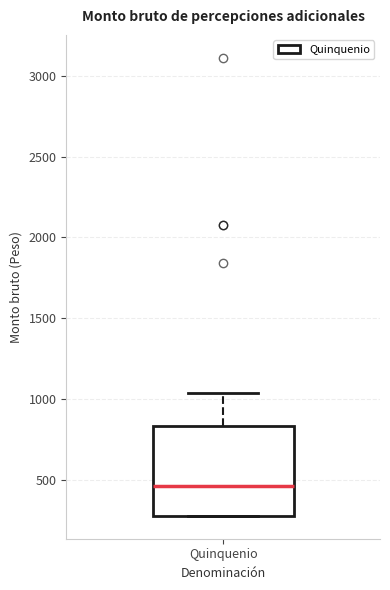

Where does the median line of the box for Quinquenio sit on the y-axis? The values are not printed on the chart, so give them approximately, as read against the axis.

450